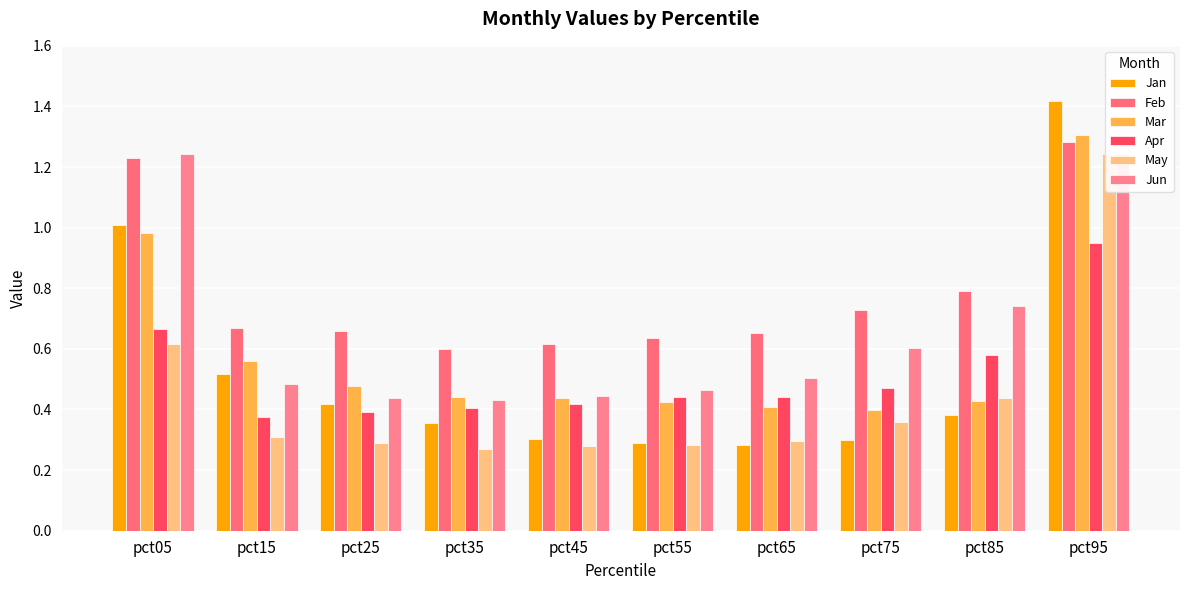

Which series has the largest total across all categories?

Feb